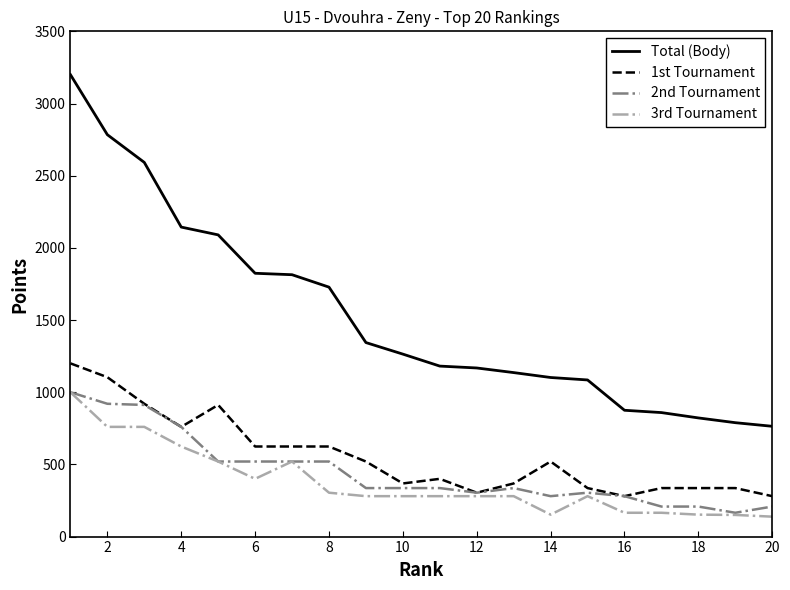

Which series has the largest total across all categories?

Total (Body)